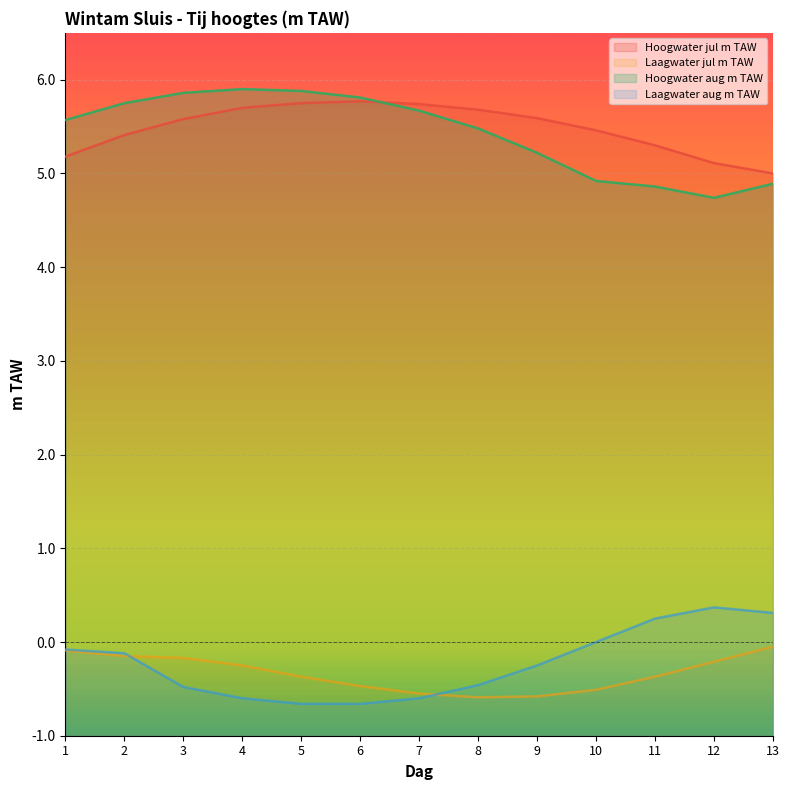

Is it true that Hoogwater aug m TAW equals 2.9 at 9?

False